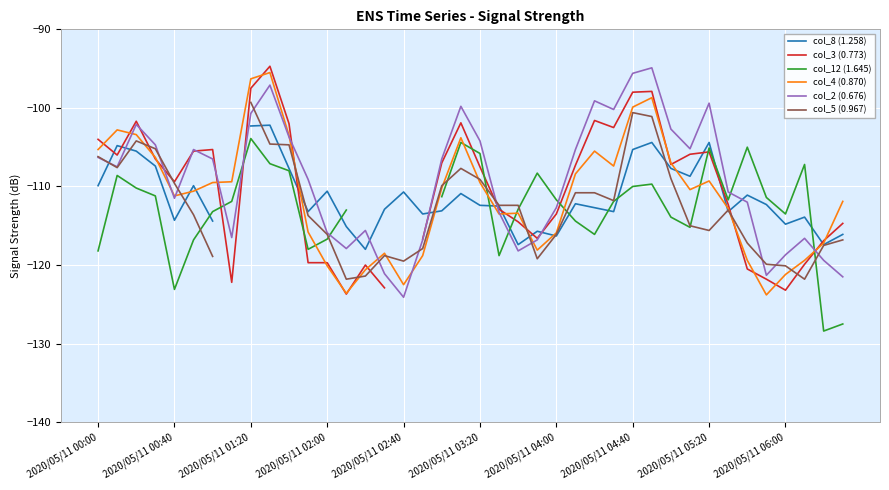

True or false: col_3 (0.773) and col_2 (0.676) cross at least once.

True